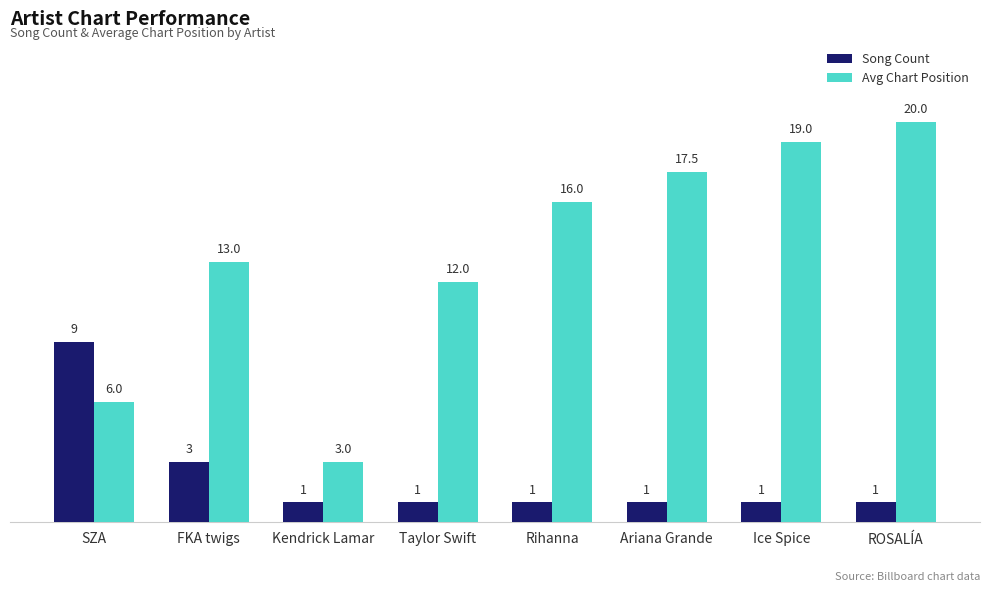

The Song Count series shows 1.0 at Rihanna. True or false?

True